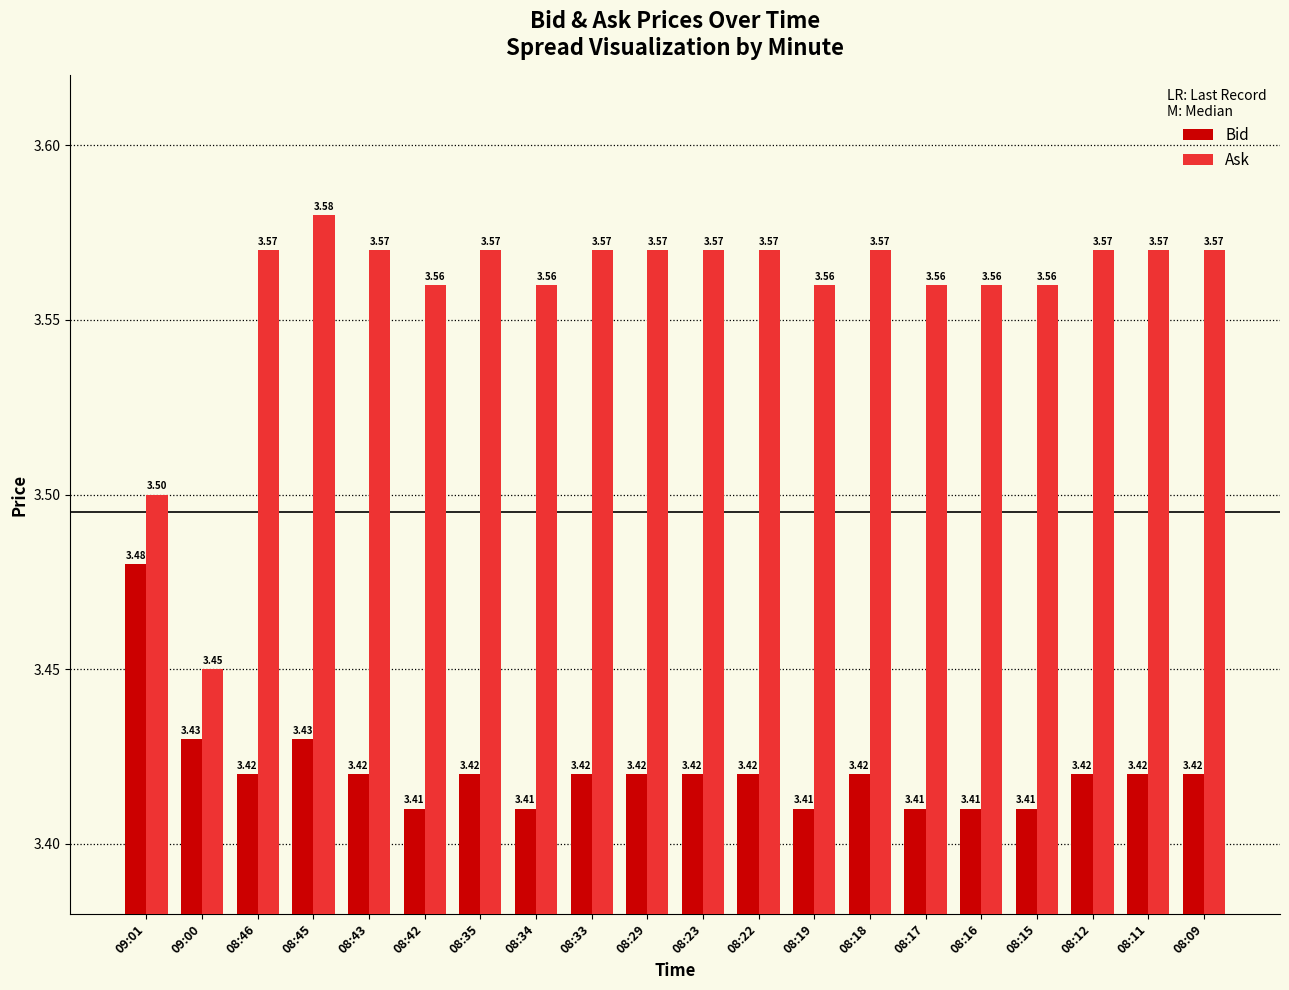

What is the sum of the Ask values at 08:09 and 08:23?

7.1